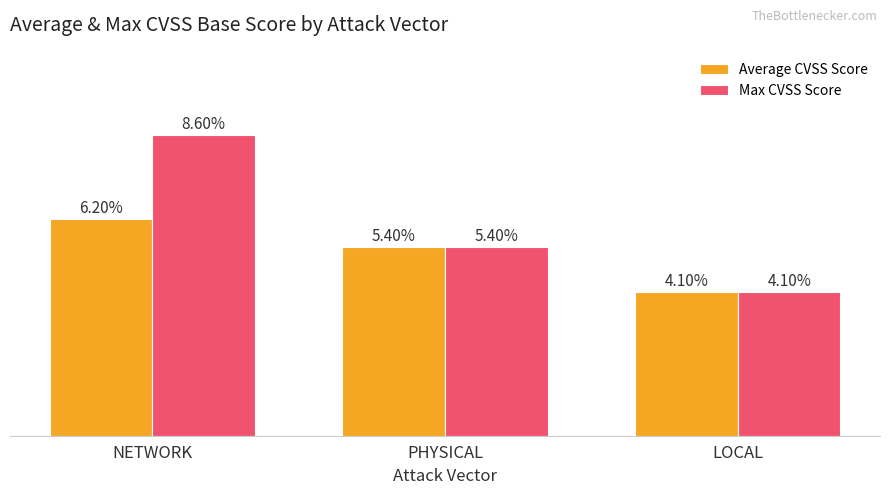

Is the value of Average CVSS Score at LOCAL greater than the value of Max CVSS Score at PHYSICAL?

No